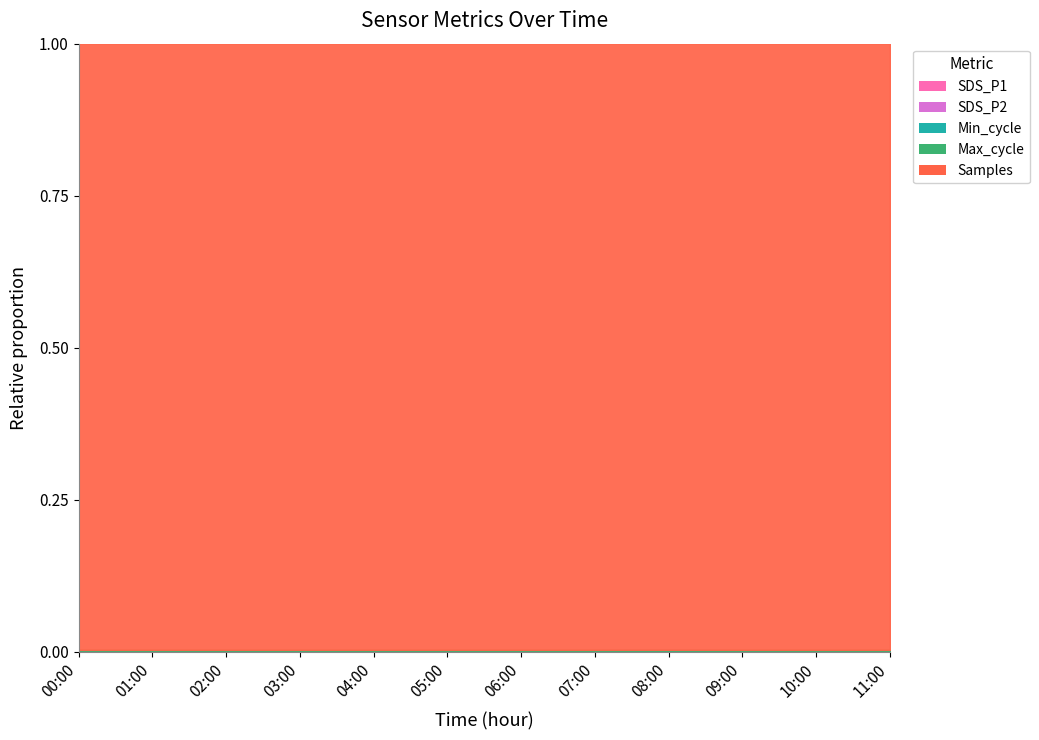

The value of SDS_P2 at 10:00 is 0.6. True or false?

False